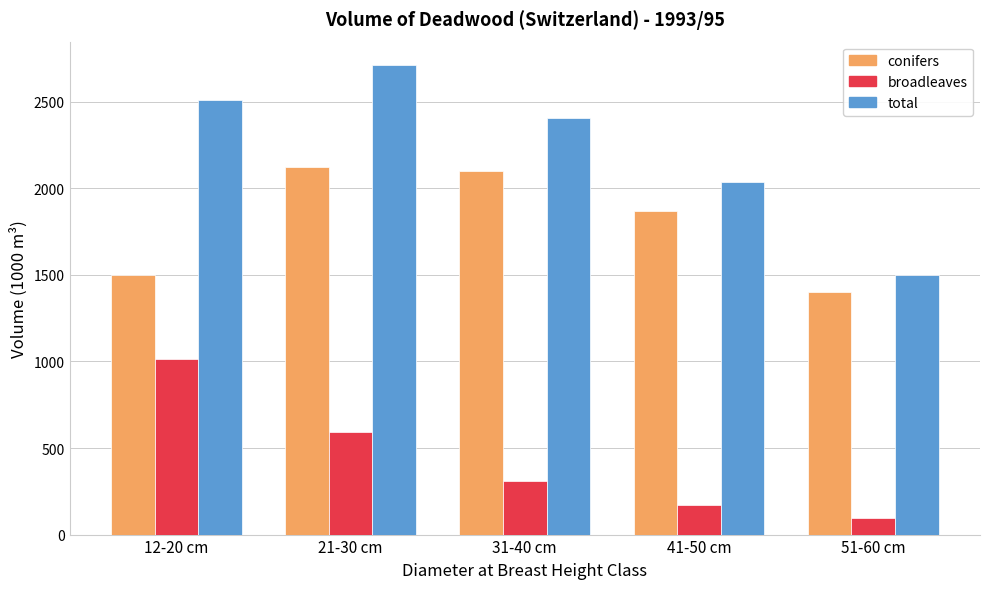

What is the value of the total bar at the 3rd from the left?

2409